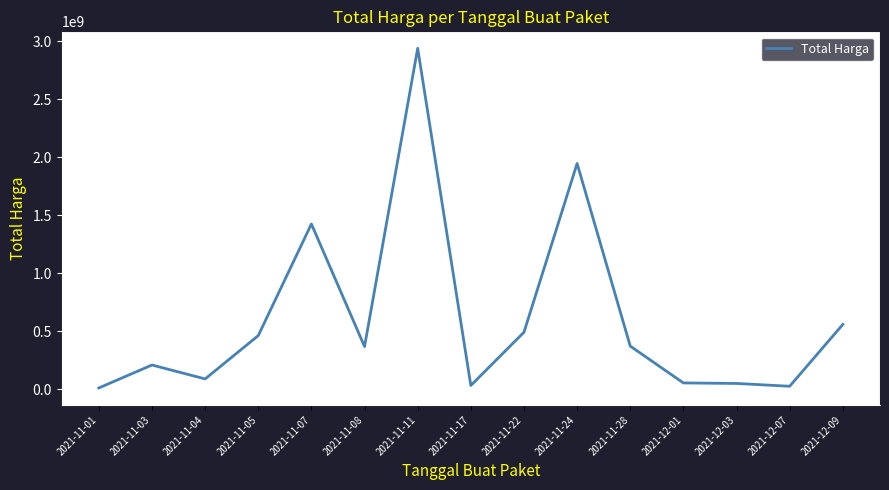

Approximately how many times larger is the value at 2021-12-01 compared to 2021-11-05?

0.1